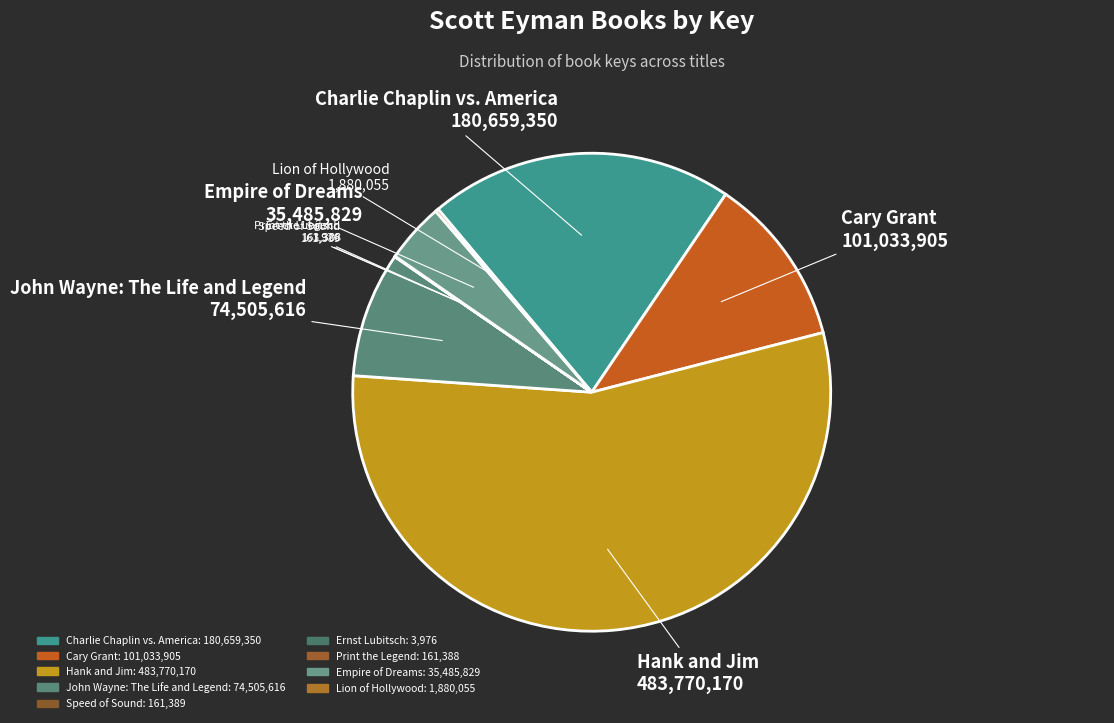

Does Hank and Jim represent more than half of the total?

Yes